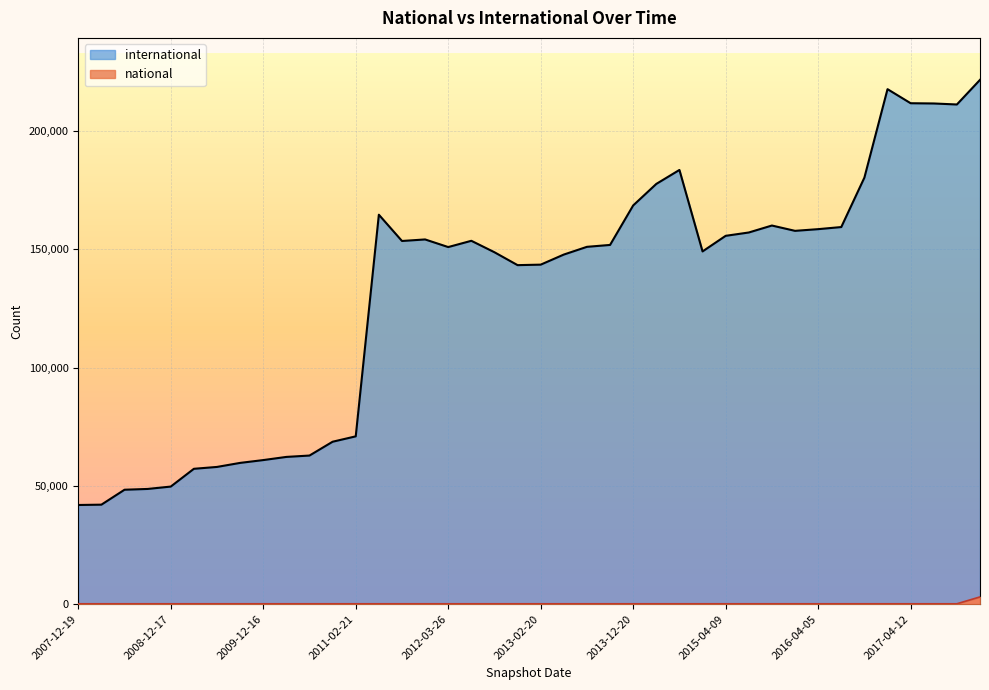

At which category does the chart reach its minimum across all series?

2007-12-19